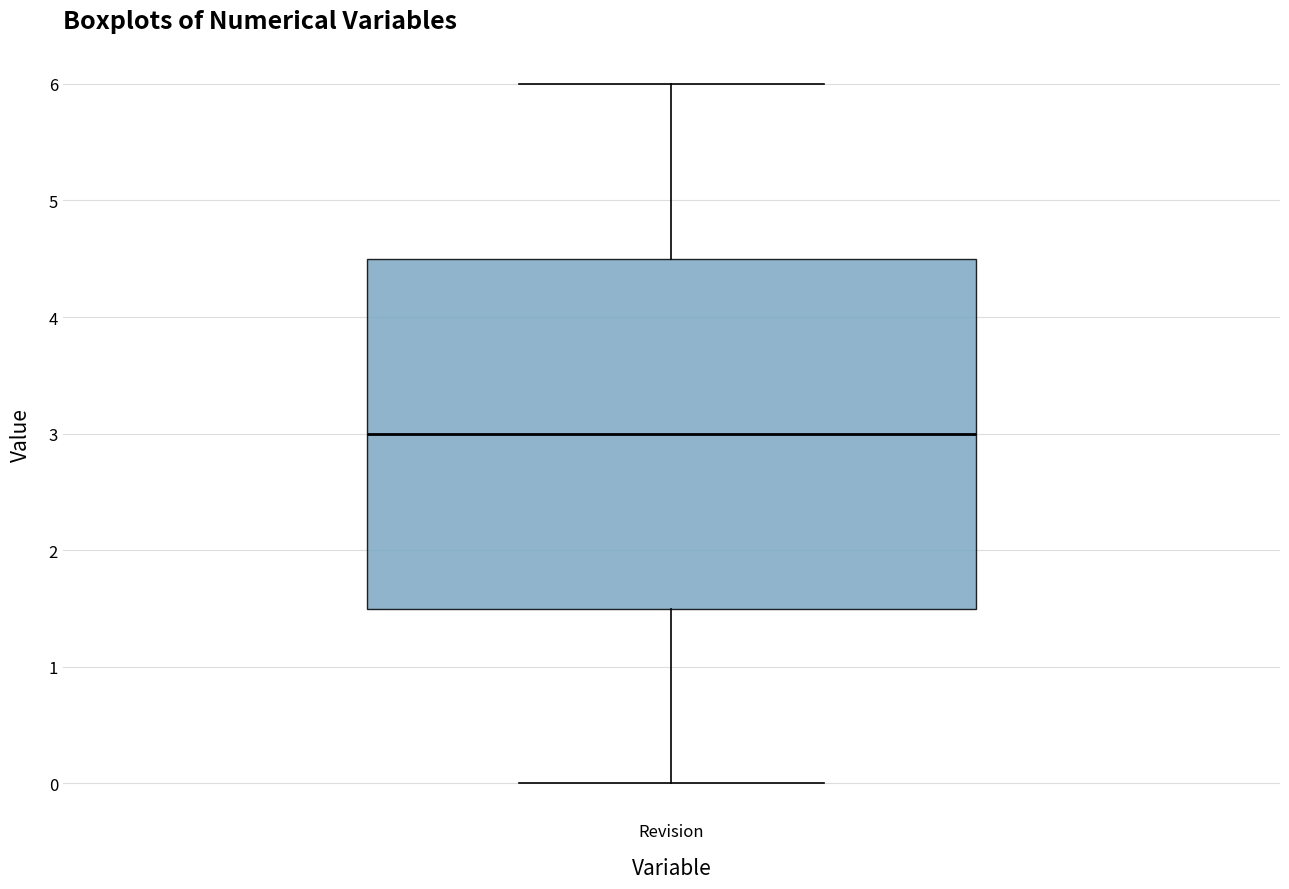

Where is the upper edge of the box for Revision on the y-axis? The values are not printed on the chart, so give them approximately, as read against the axis.

4.5